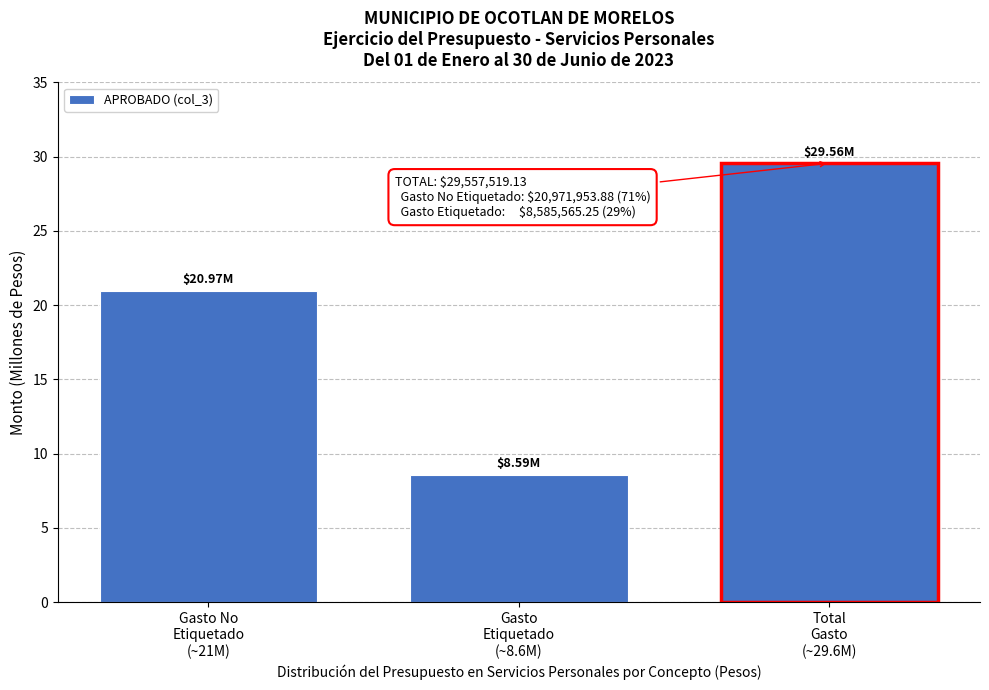

What is the average value?

19.7